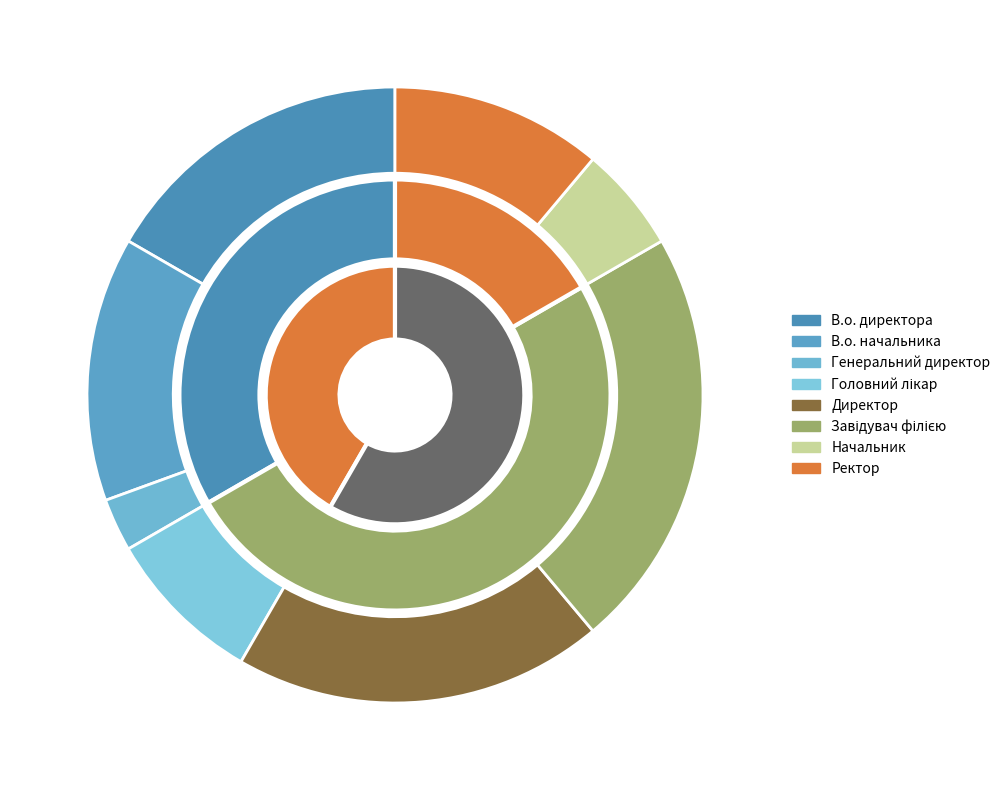

Does Ректор represent more than half of the total?

No